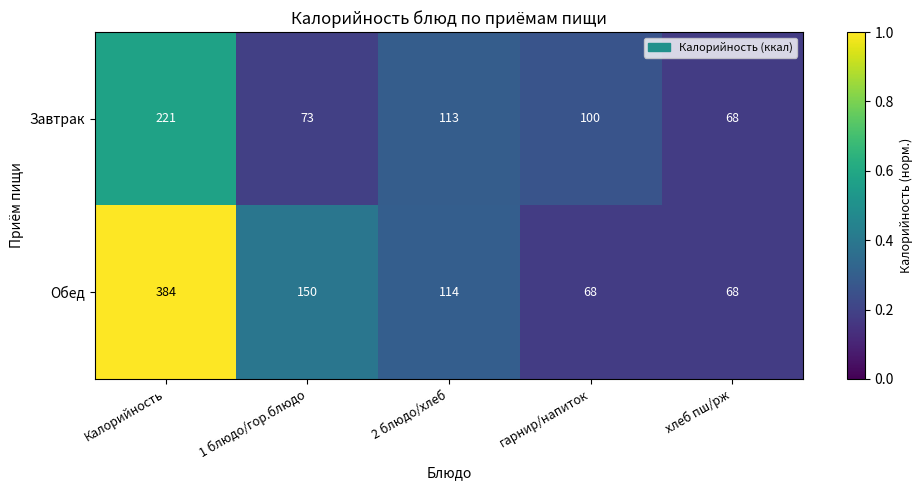

What is the smallest value displayed?

68